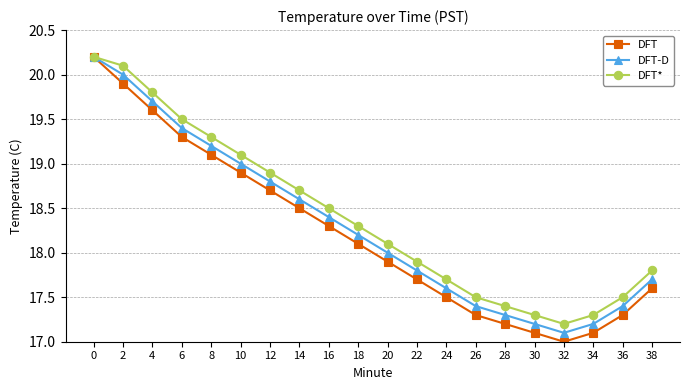

What is the minimum value for DFT*?

17.2